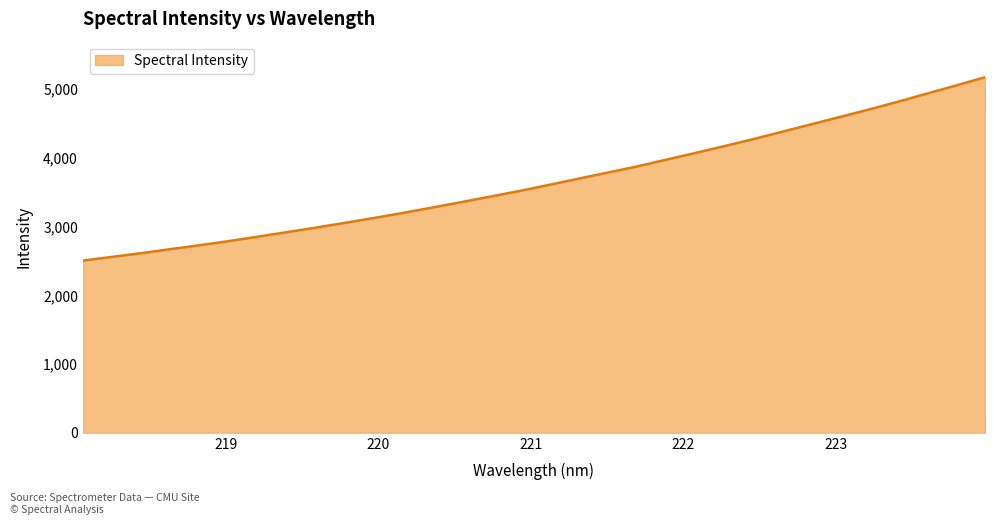

What is the smallest value displayed?

2506.5